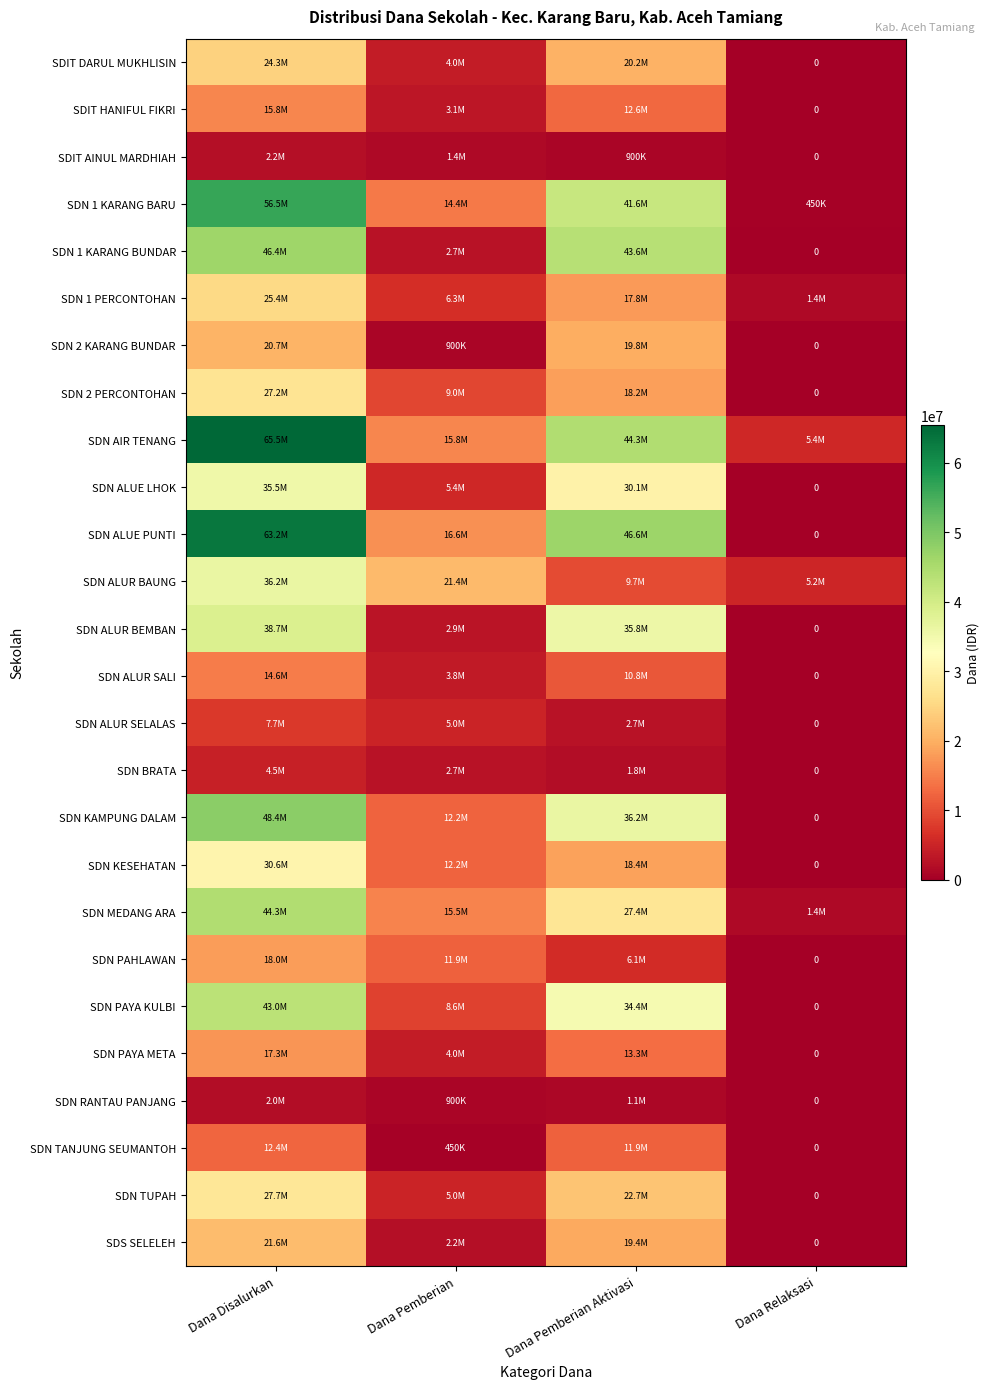

What is the difference between the maximum and second lowest values in the SDS SELELEH series?

19350000